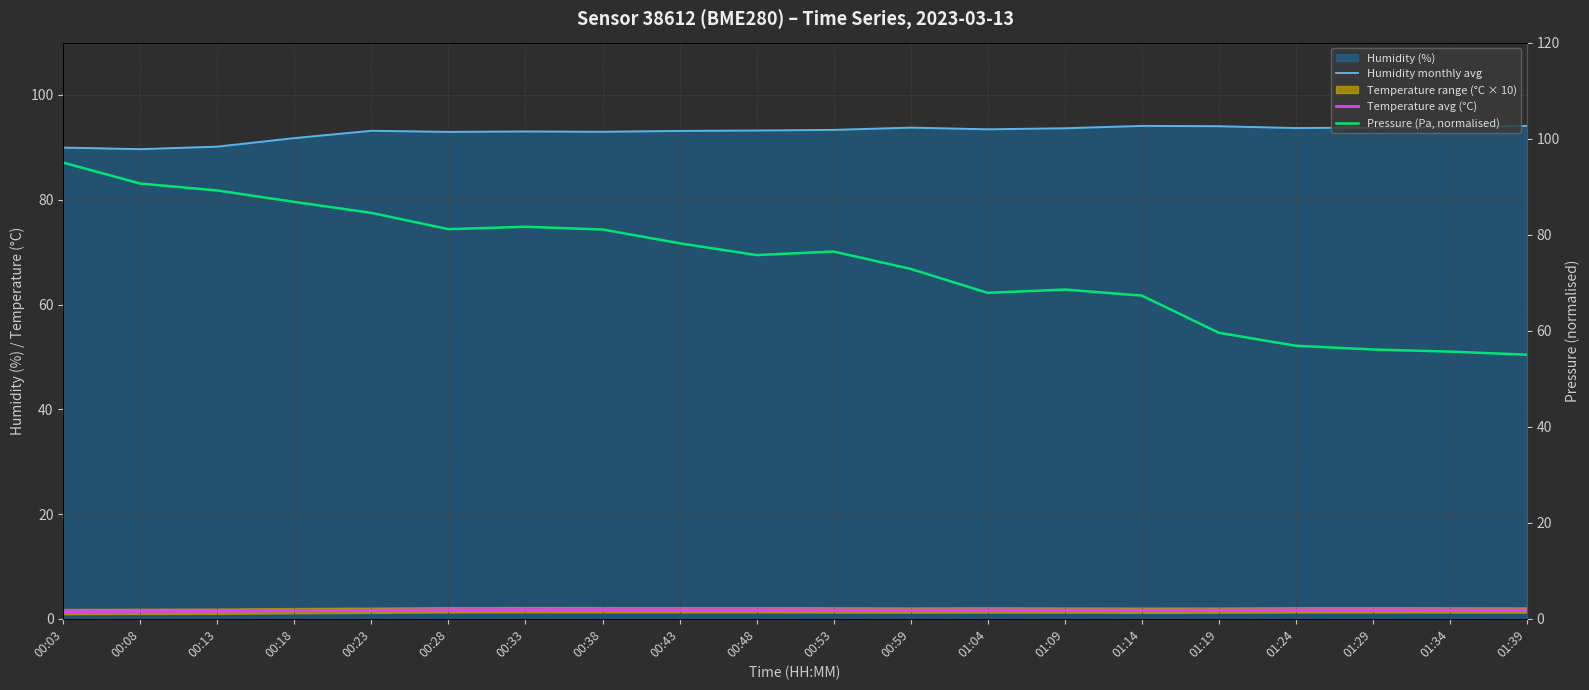

How many data points does each series have?

20